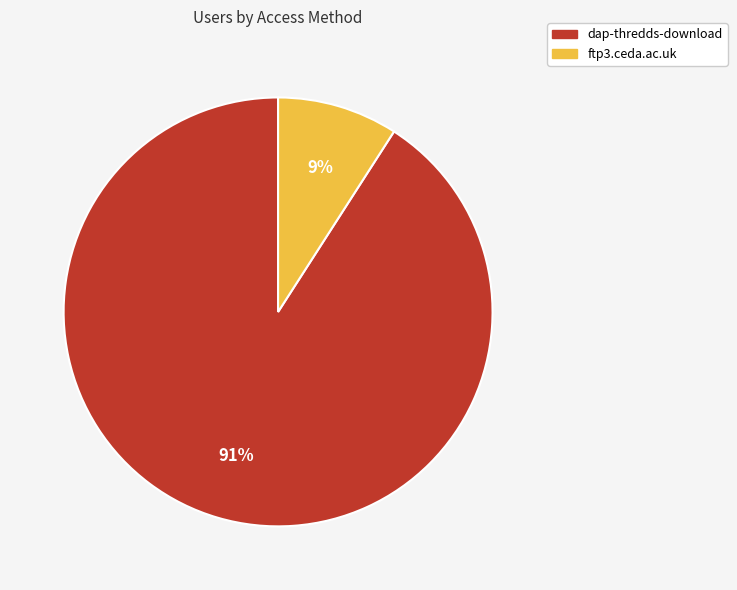

Which category has the smallest portion of the pie?

ftp3.ceda.ac.uk